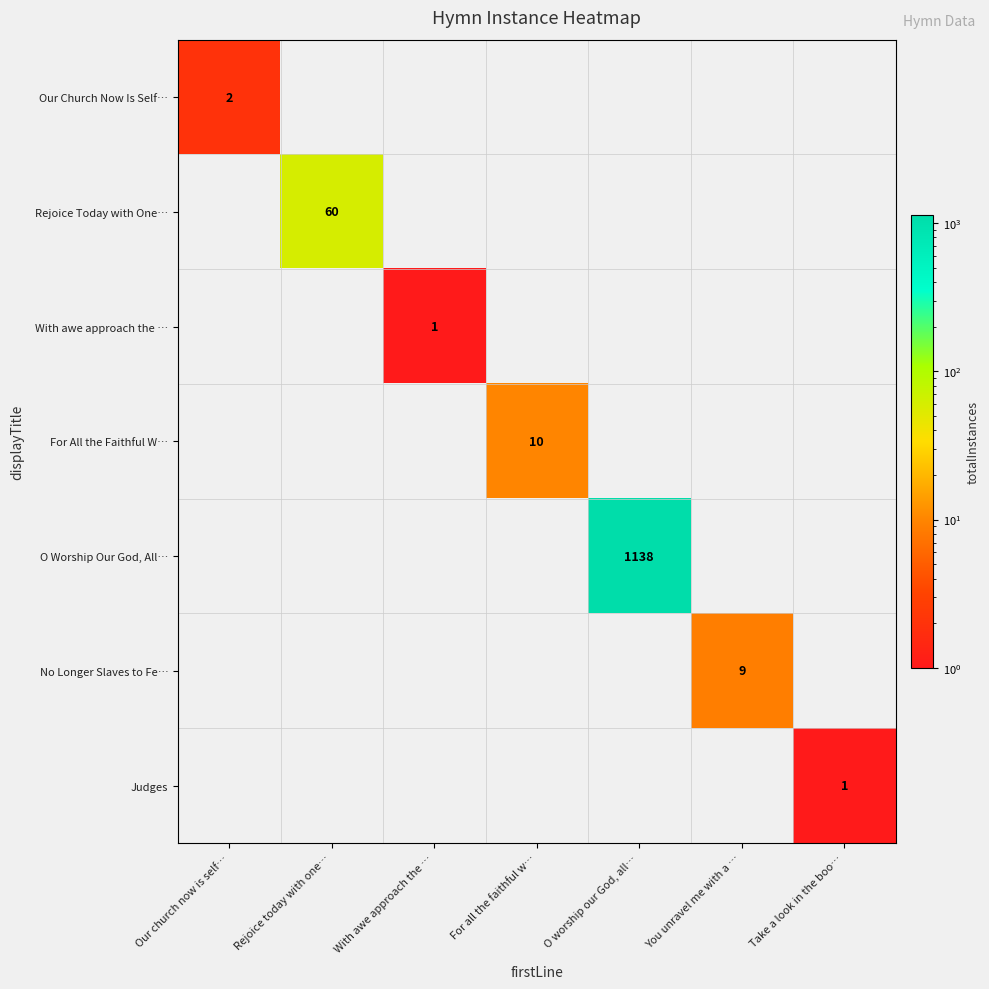

The value of Our Church Now Is Self… at Our church now is self… is 3. True or false?

False